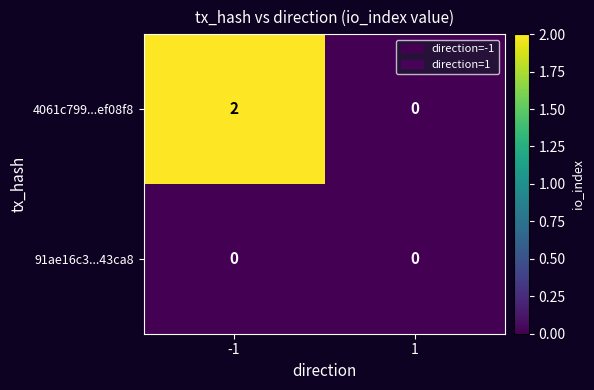

List the series in order of their overall mean, lowest first.

91ae16c3...43ca8, 4061c799...ef08f8